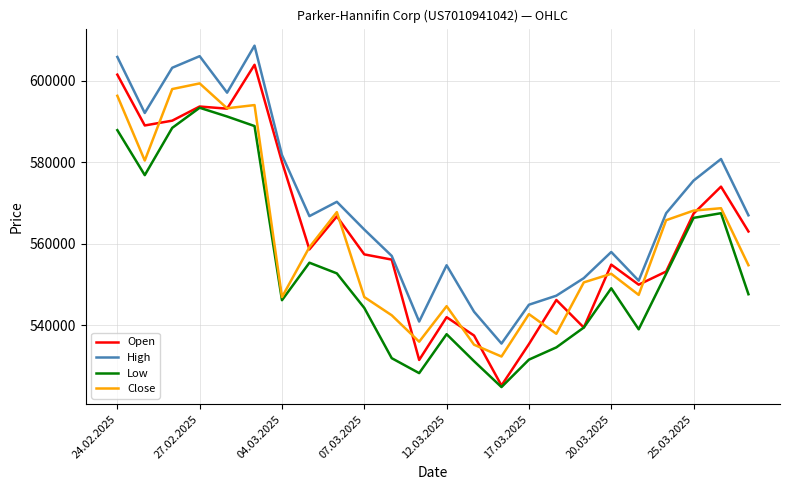

List the series in order of their peak value, highest first.

High, Open, Close, Low